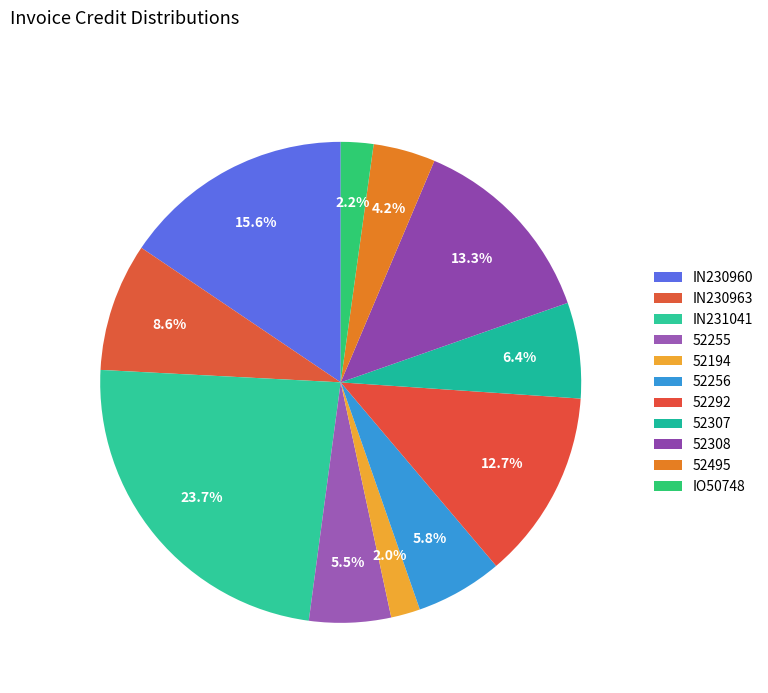

To the nearest percent, what is the difference between the largest and smallest slice percentages?

22%